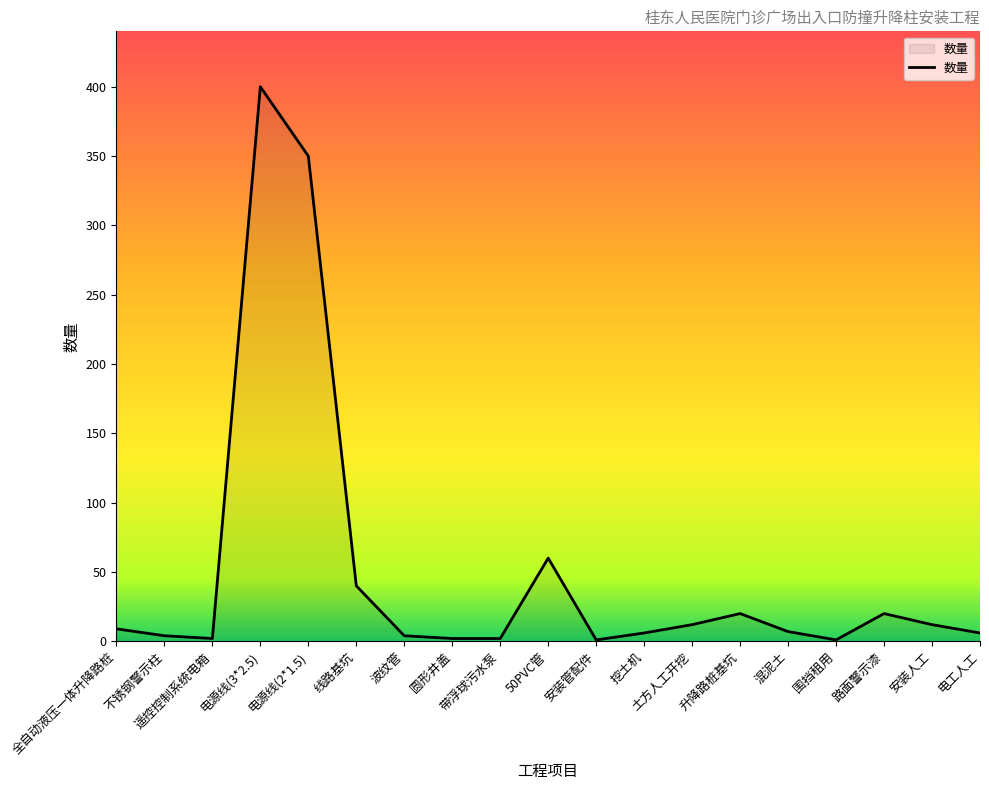

Which has a higher value, 线路基坑 or 带浮球污水泵?

线路基坑